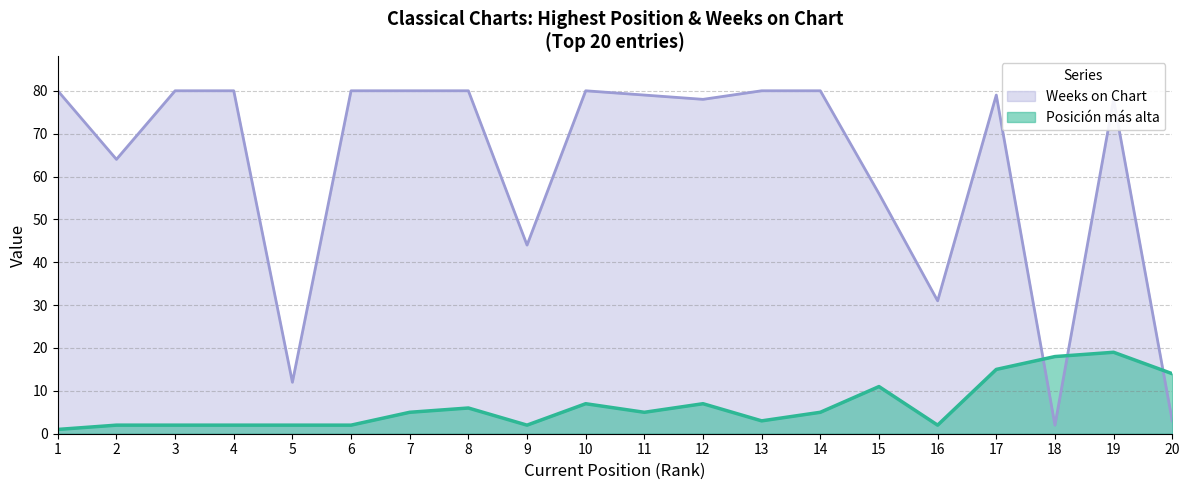

What is the minimum value for Weeks on Chart?

2